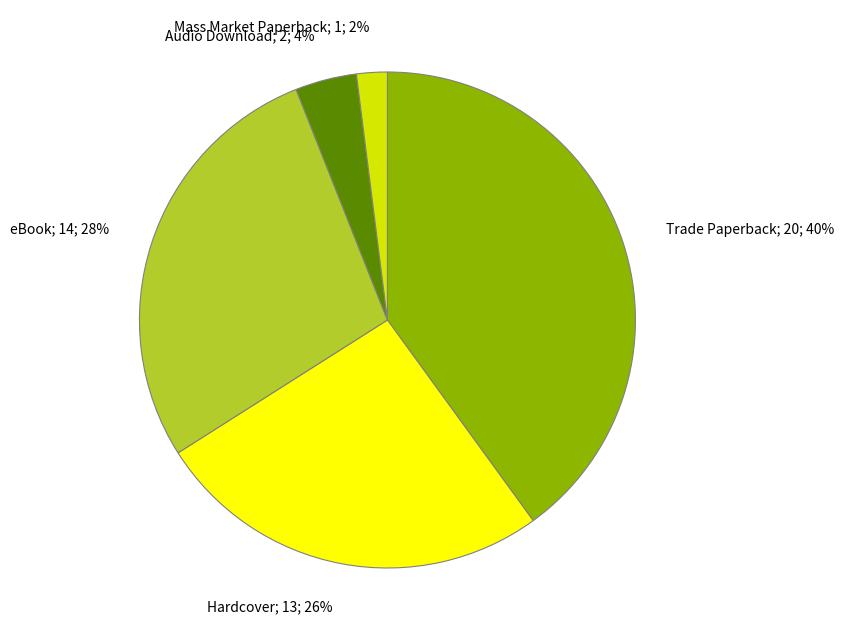

How many slices are in this pie chart?

5